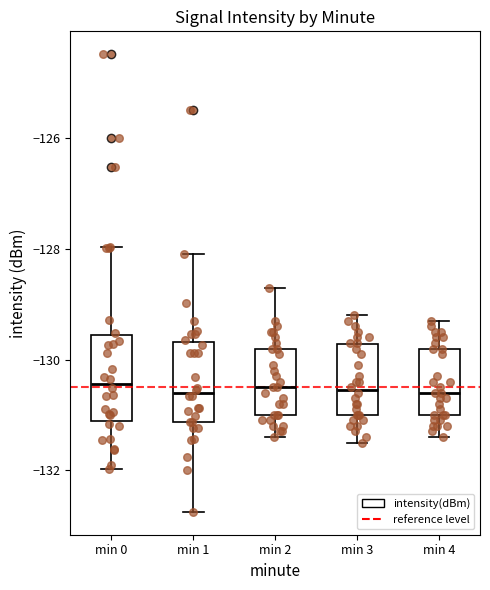

Where does the median line of the box for min 2 sit on the y-axis? The values are not printed on the chart, so give them approximately, as read against the axis.

-130.4